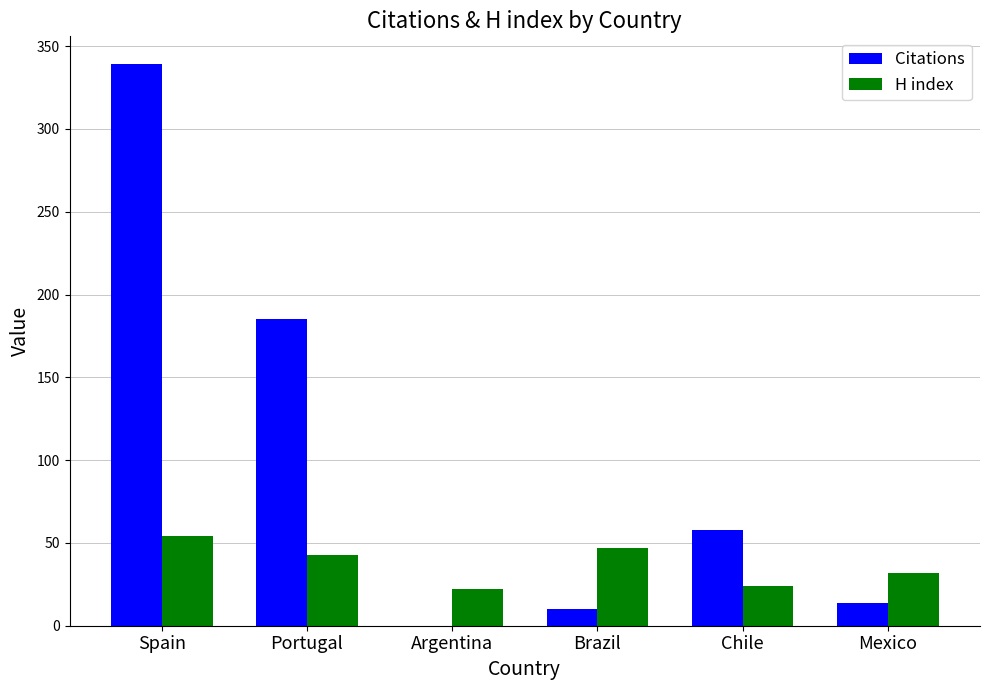

At which category is the sum across all series the highest?

Spain